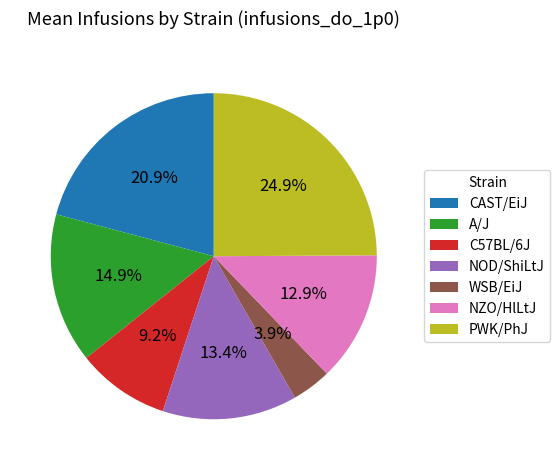

Count the number of slices in the pie.

7